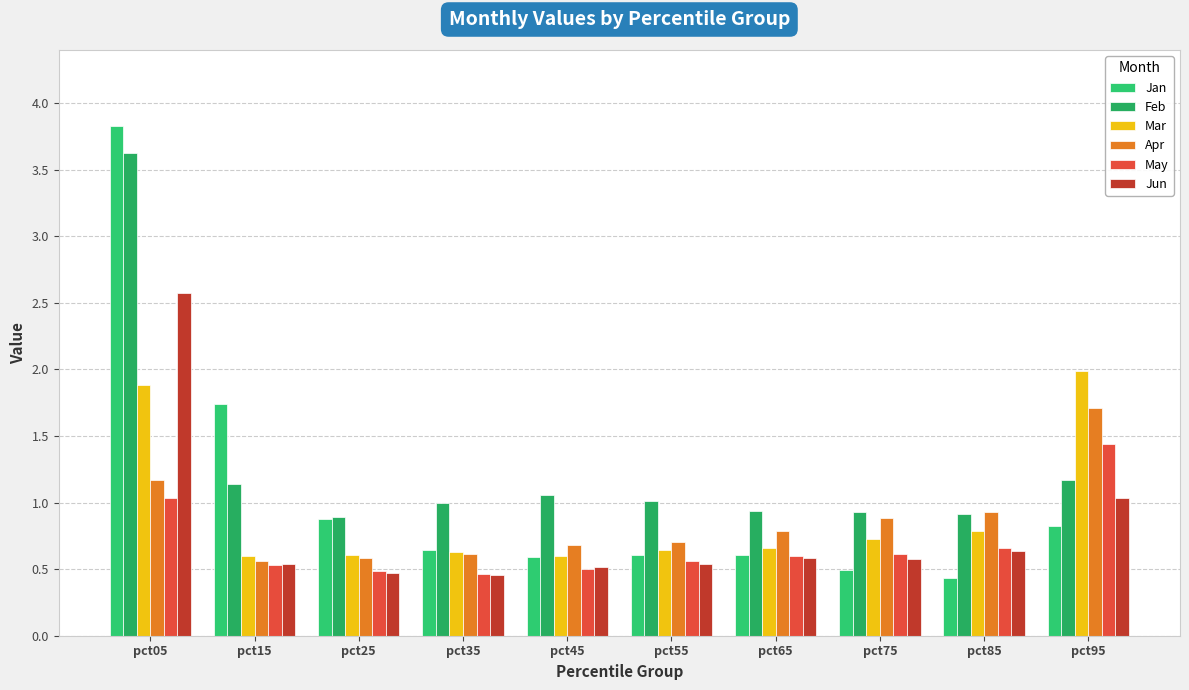

What are all the series names shown in the legend?

Jan, Feb, Mar, Apr, May, Jun